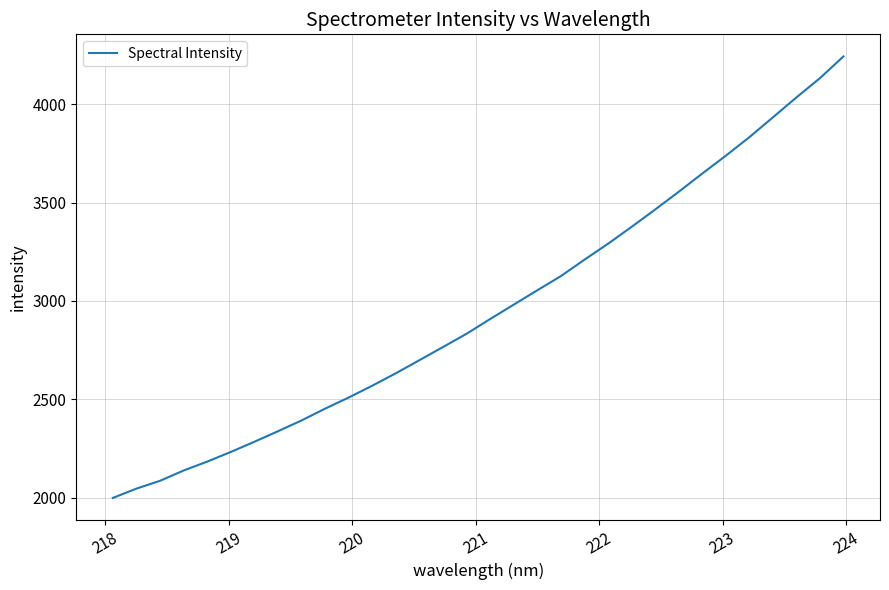

What is the maximum value shown in the chart?

4242.6